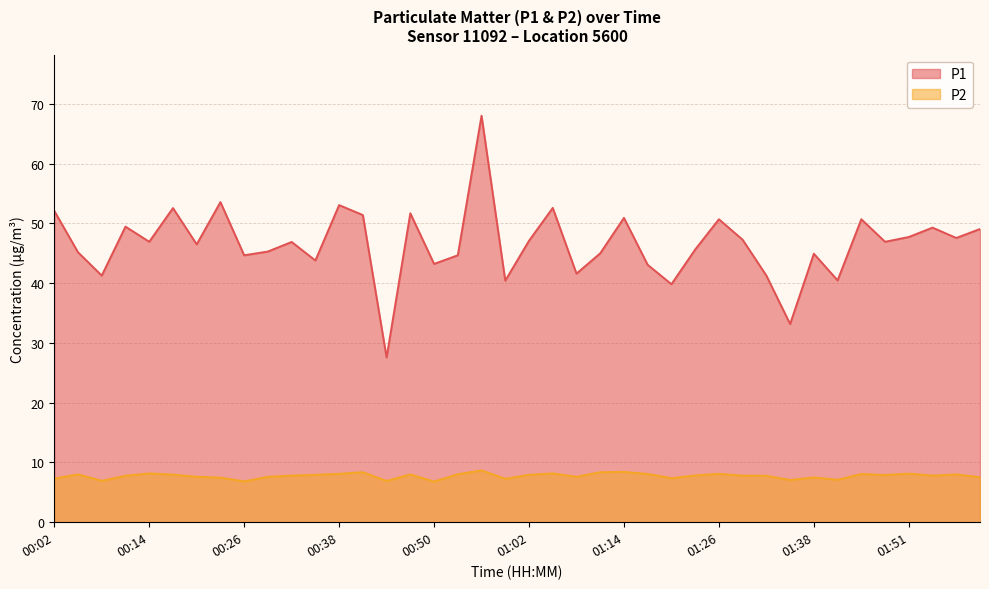

Does the chart have visible grid lines?

Yes